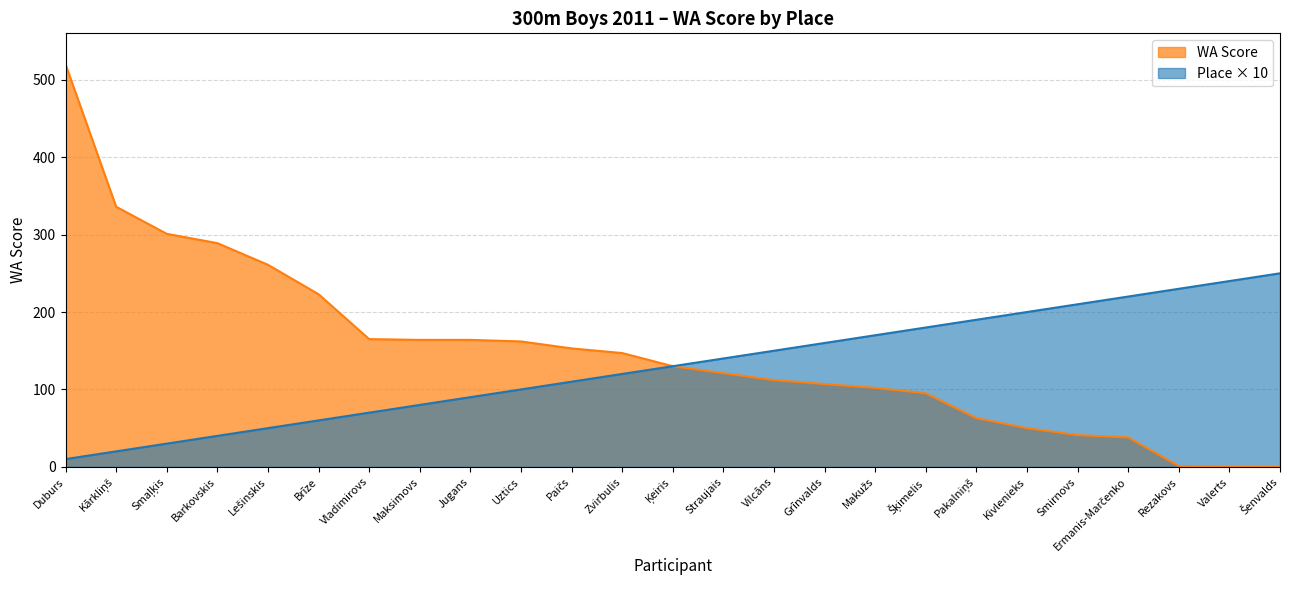

Where is Place nearest to the value 130?

Ķeiris